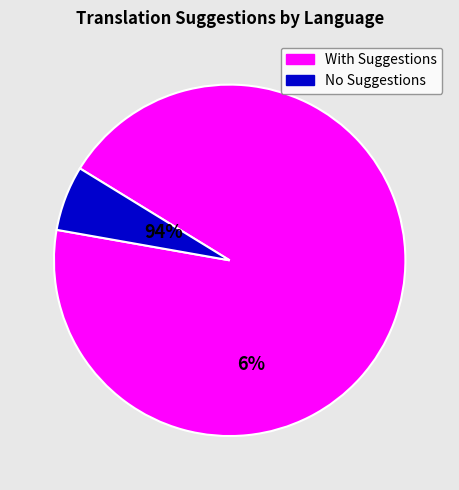

Does any single category account for the majority?

Yes